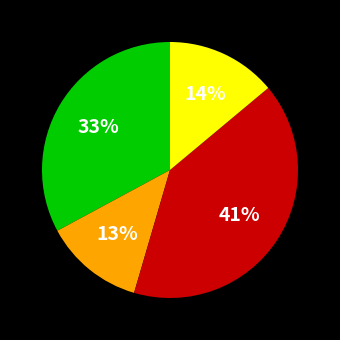

To the nearest percent, what is the average slice percentage?

25%